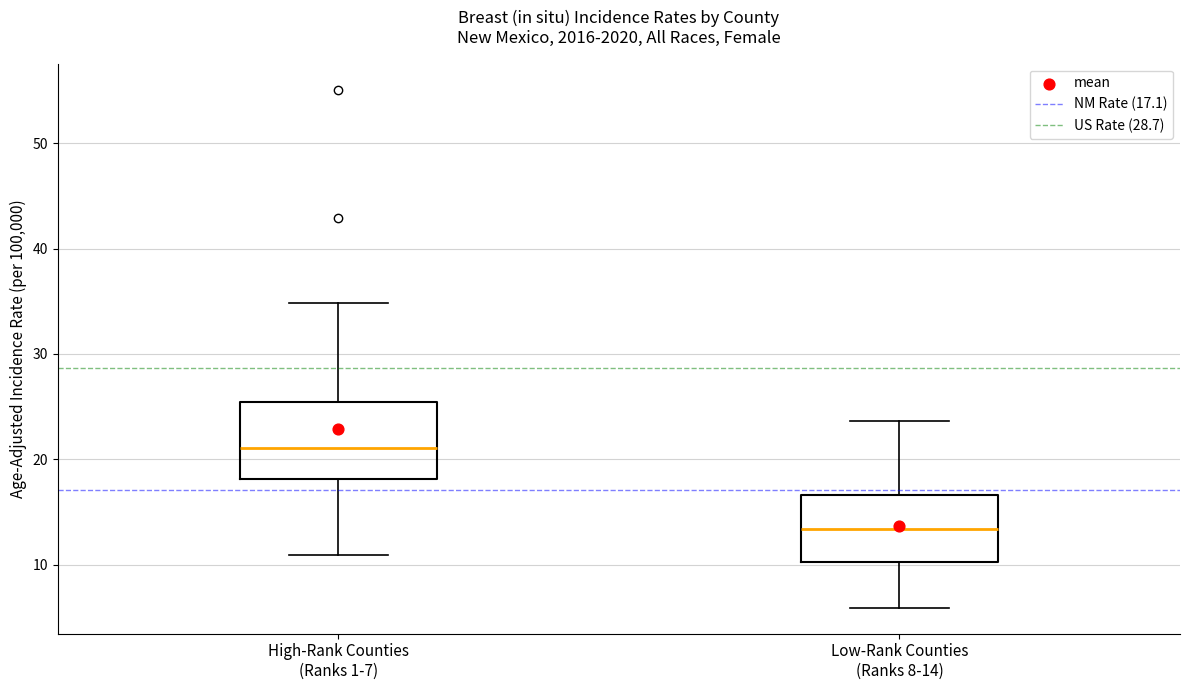

Where does the median line of the box for High-Rank Counties (Ranks 1-7) sit on the y-axis? The values are not printed on the chart, so give them approximately, as read against the axis.

21